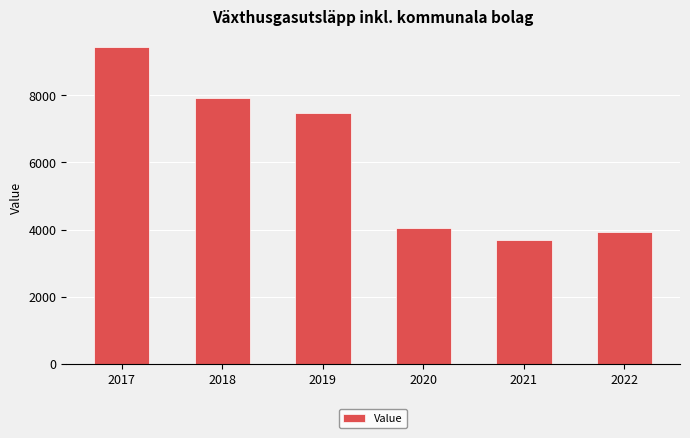

What is the ratio of the value at 2021 to the value at 2022?

0.9